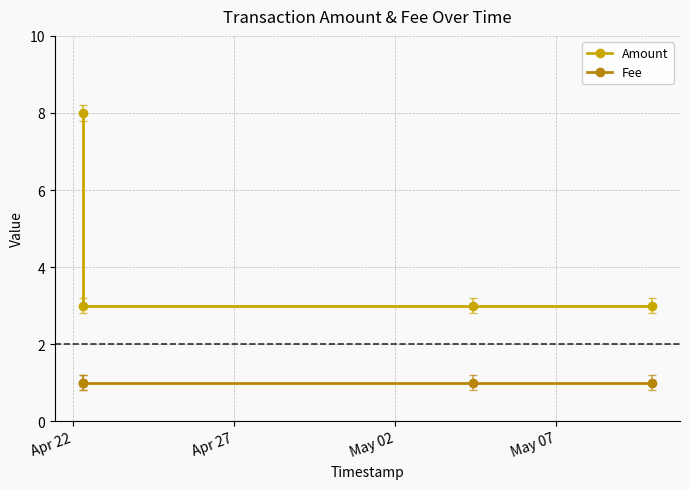

What is the total value across all series at May 07?

4